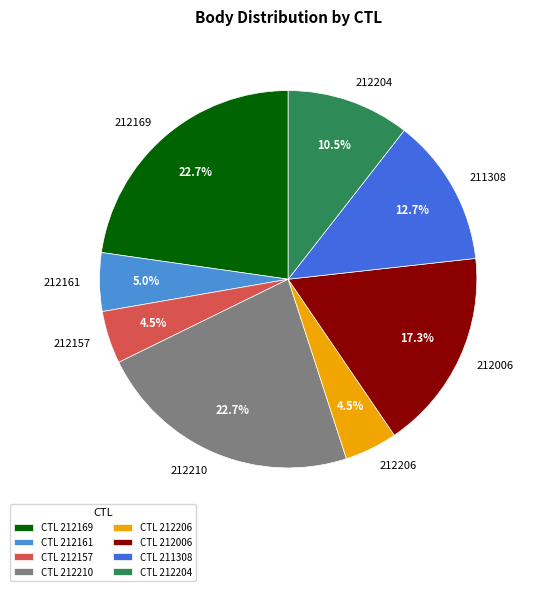

How much of the chart is everything except 211308?

87.3%